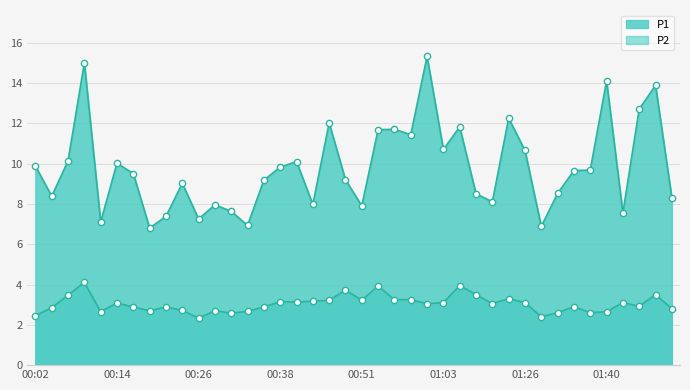

How many interior local peaks does the P2 series have?

12